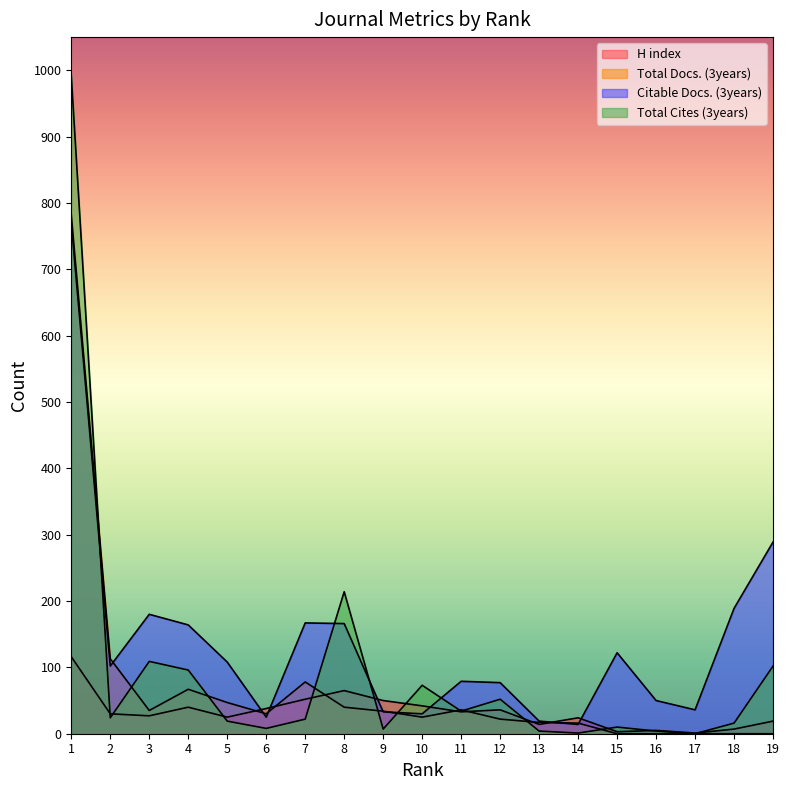

In H index, how many points are higher than both neighbors (excluding endpoints)?

5